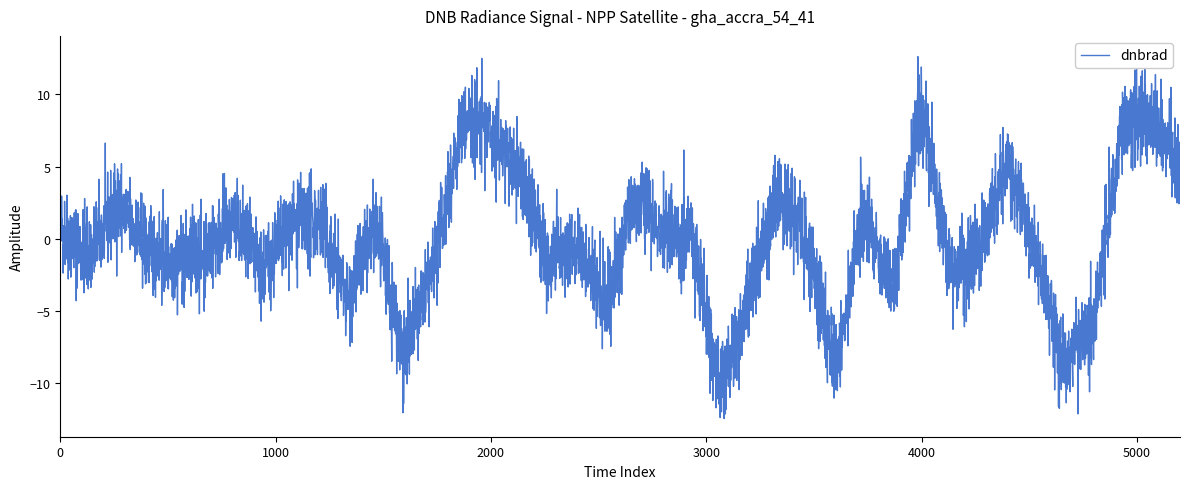

What is the maximum value shown in the chart?

12.6